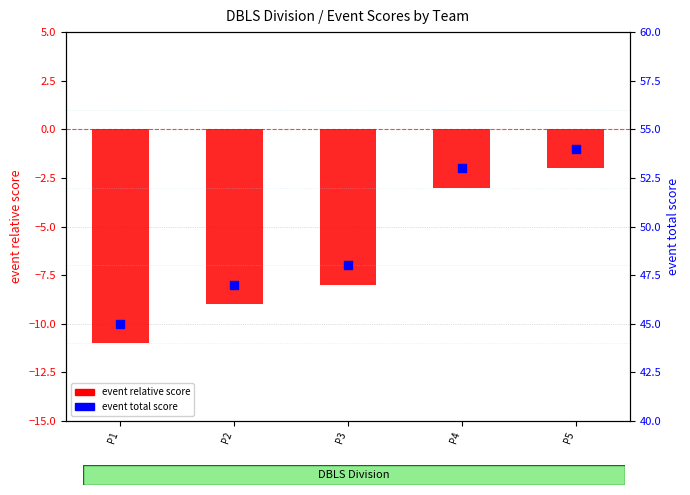

At how many categories does at least one series exceed 33?

5